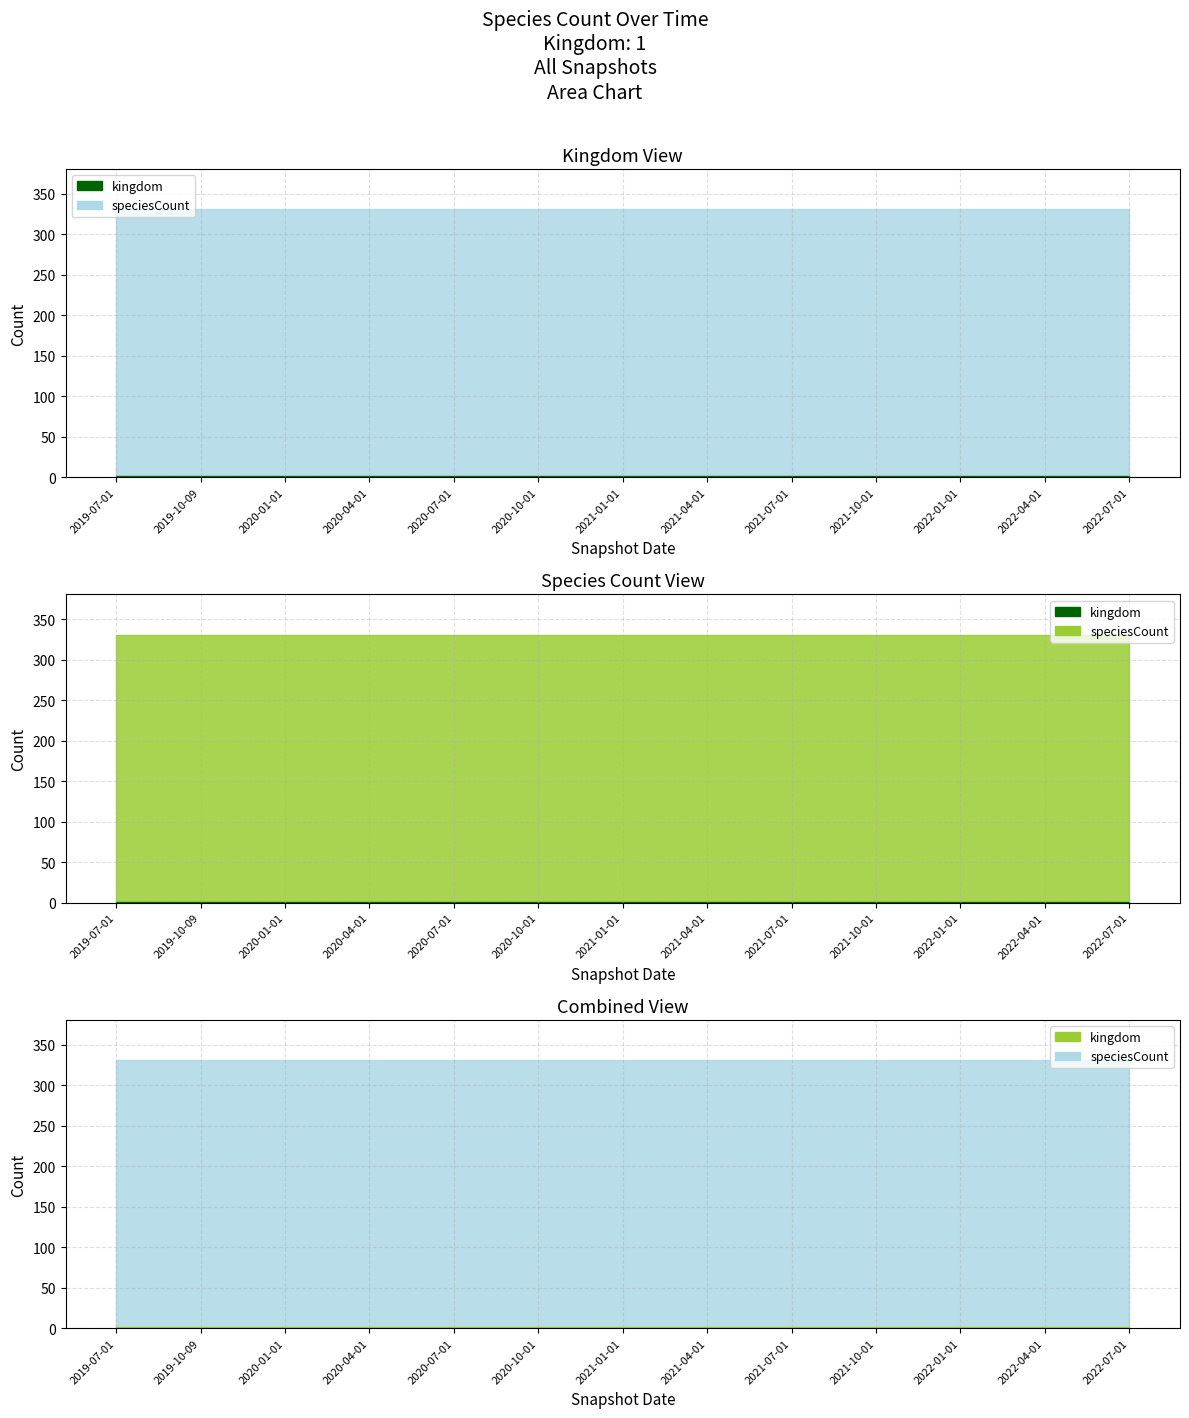

What is the value of the speciesCount point at the 13th from the left?

331